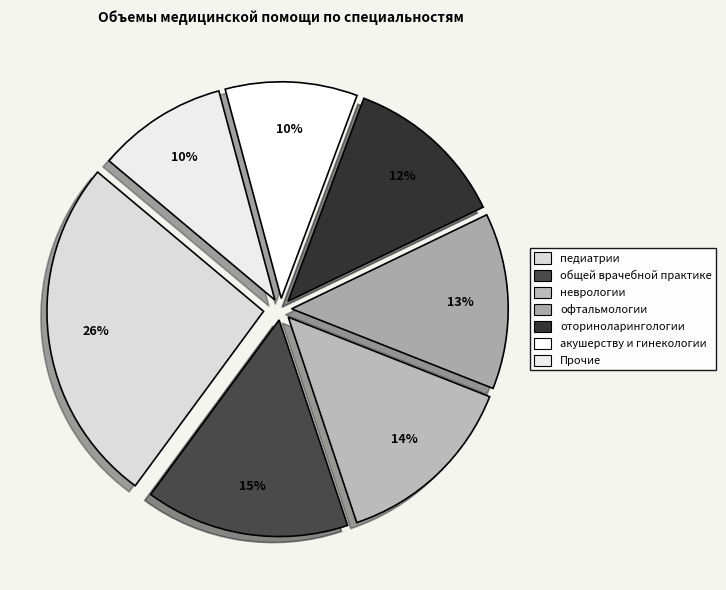

Which slice is the largest?

педиатрии